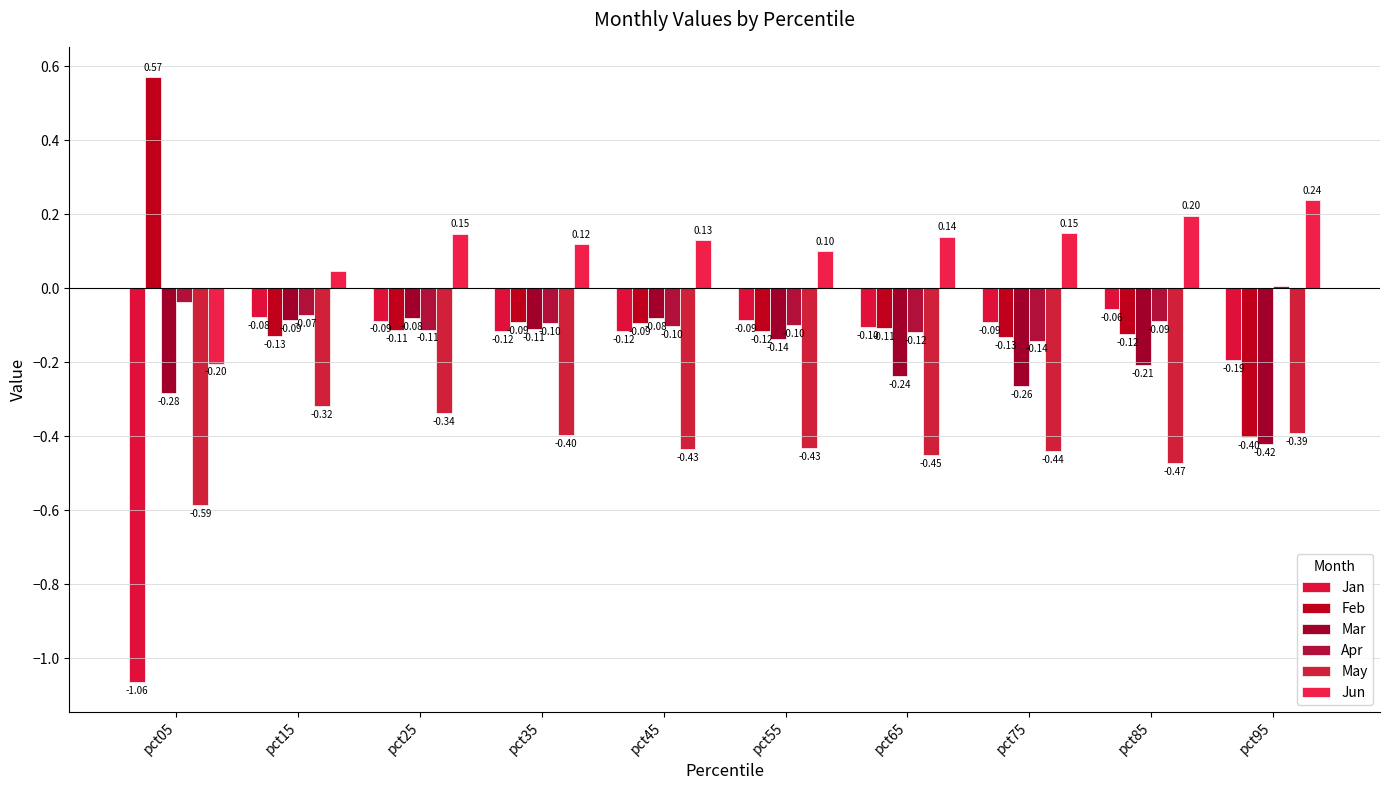

What is the value of the May bar at the 6th from the left?

-0.4